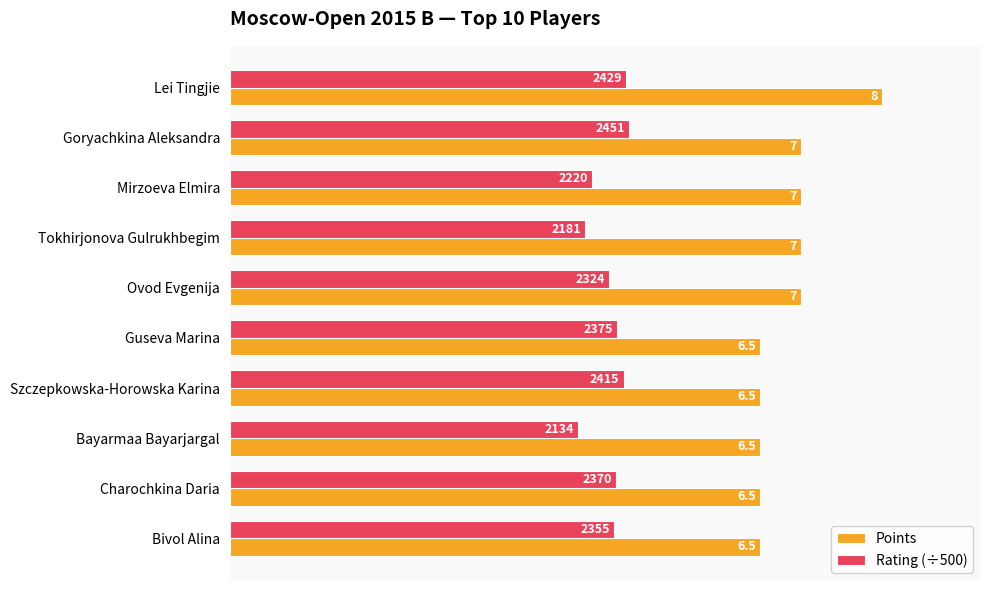

Is the value of Points at Szczepkowska-Horowska Karina greater than the value of Rating (÷500) at Ovod Evgenija?

Yes